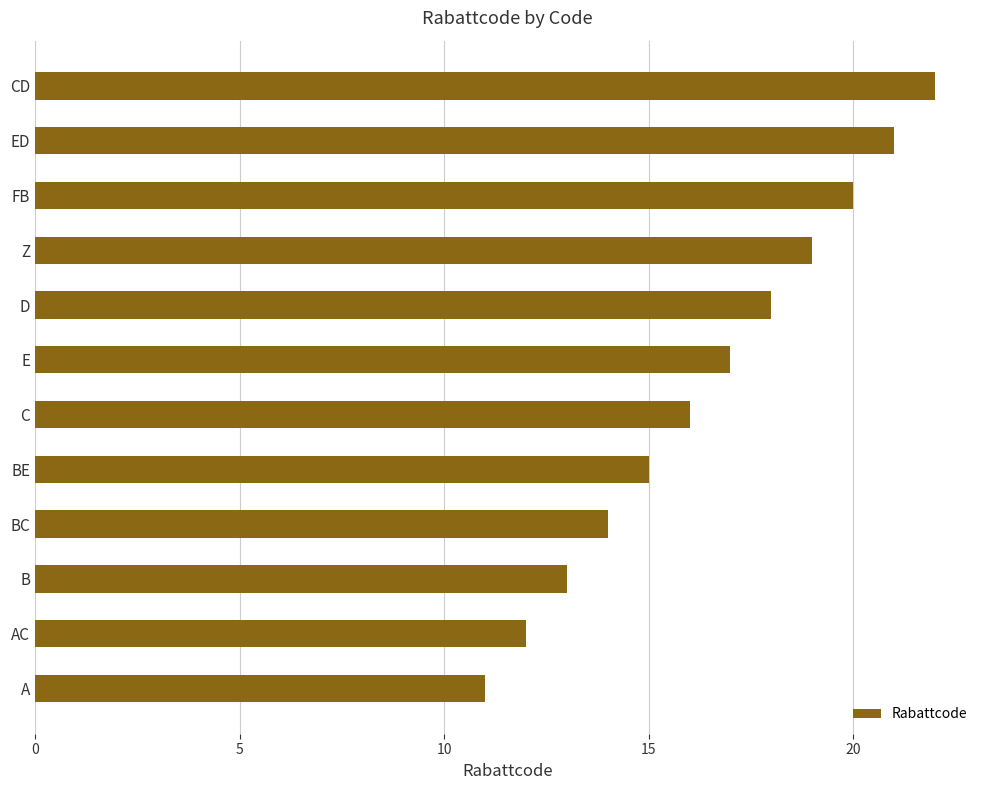

Is it true that the value at D is 5?

False